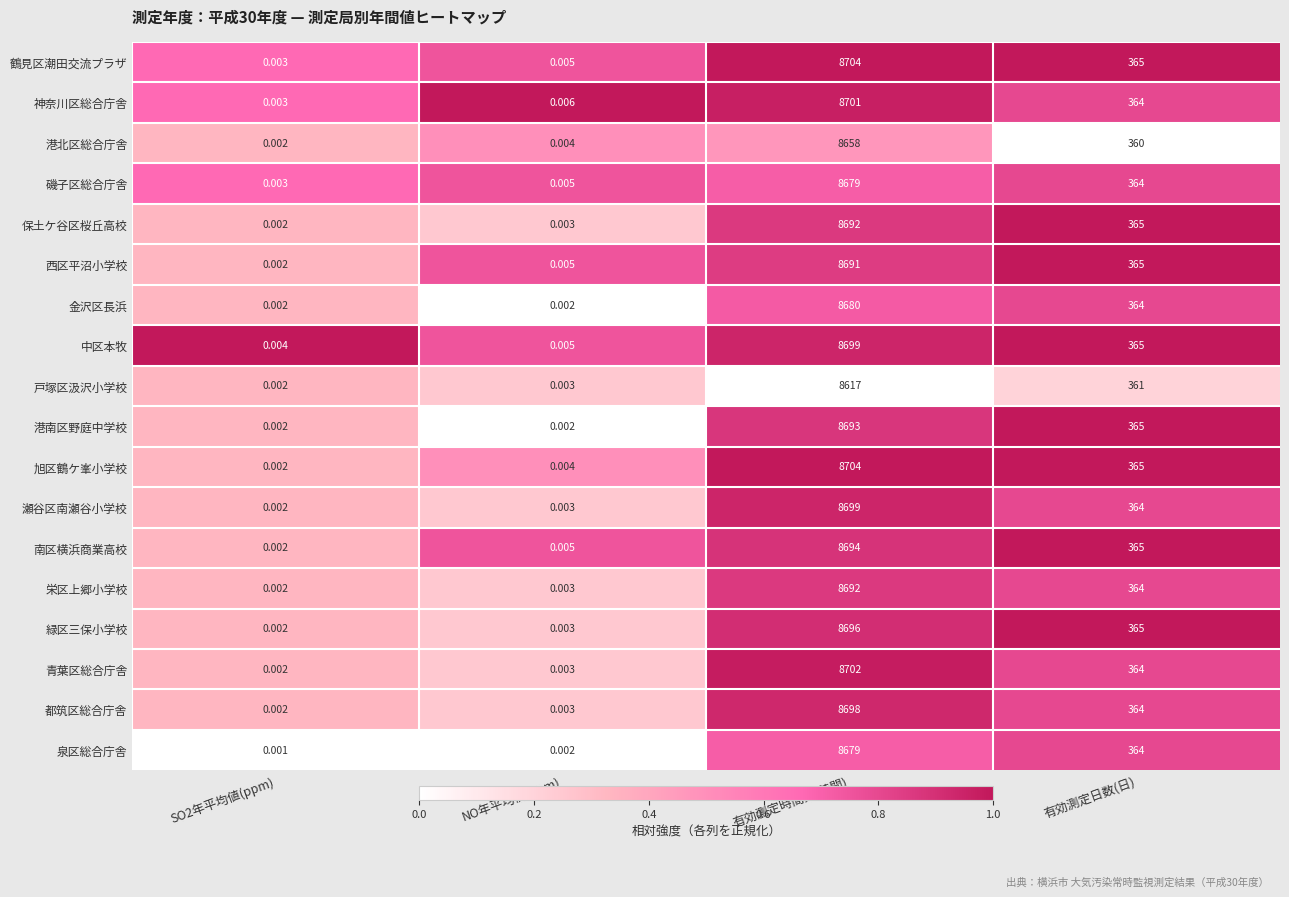

Which series has the widest spread of values?

旭区鶴ケ峯小学校